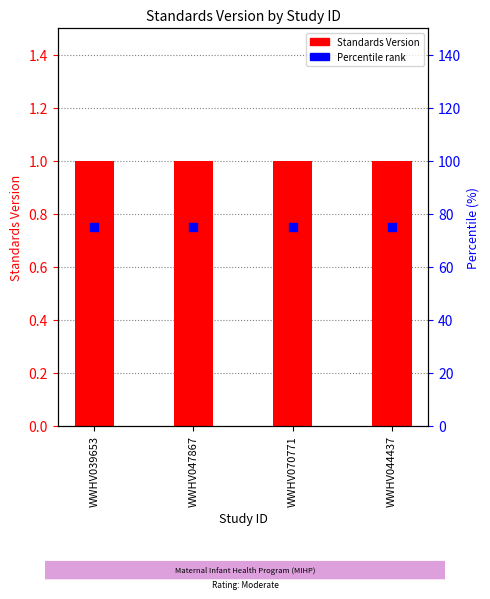

At which category is the sum across all series the highest?

WWHV039653